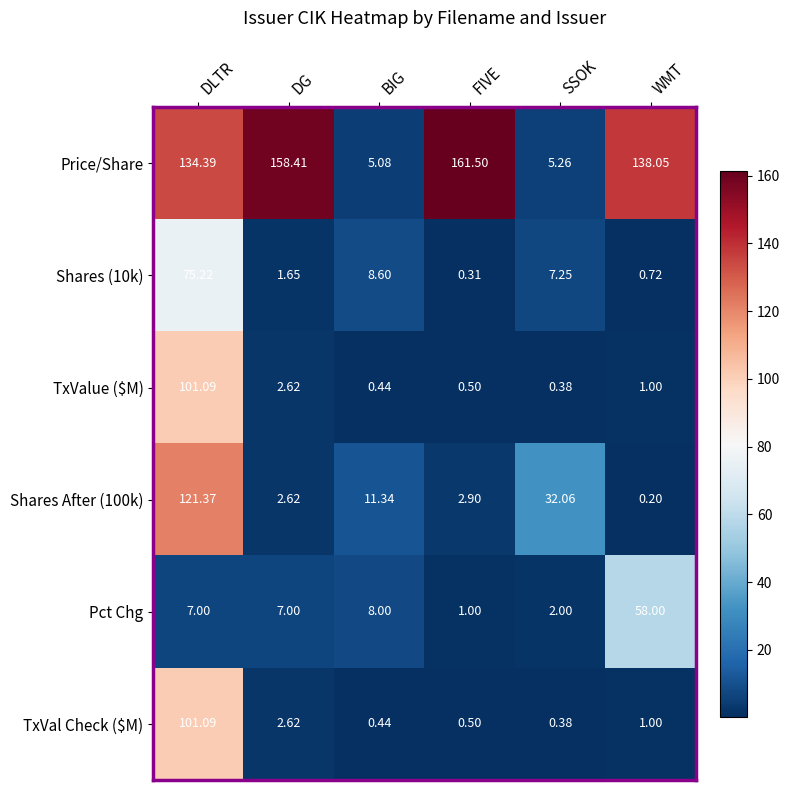

What is the spread (max minus min) of values at BIG?

10.9